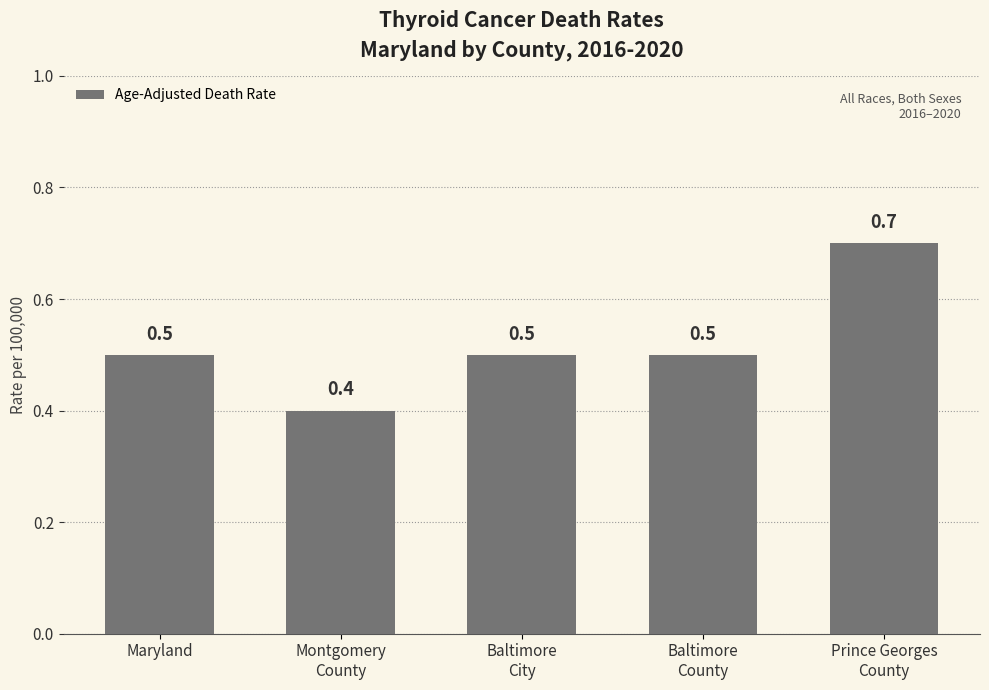

Read the value at Baltimore
County.

0.5